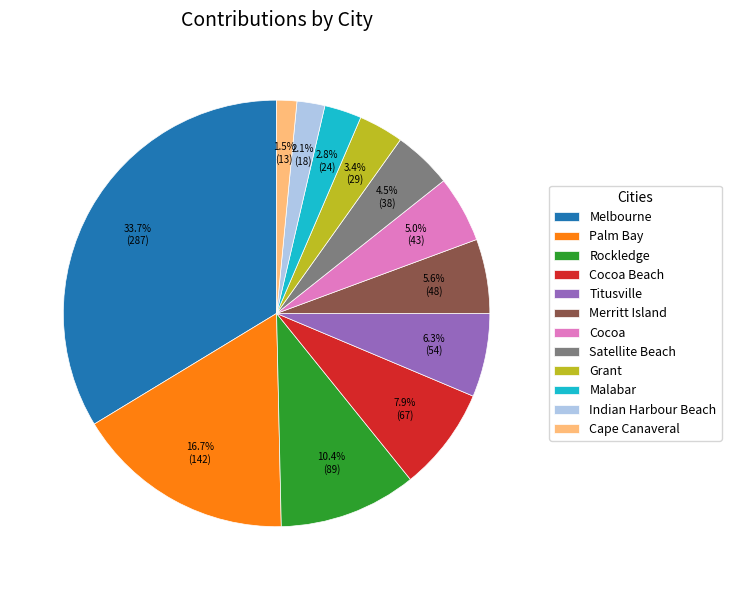

Is the sum of Merritt Island and Rockledge greater than half?

No